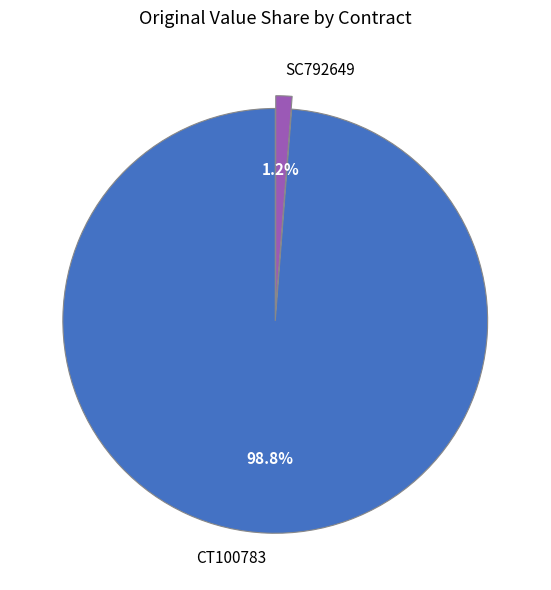

To the nearest percent, what portion does CT100783 represent?

99%